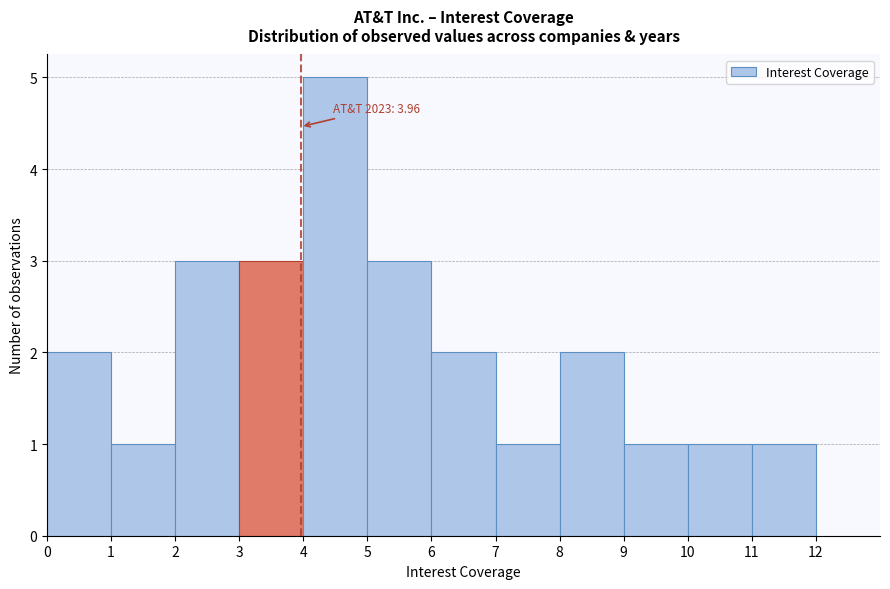

Which range on the x-axis has the tallest bar?

4 to 5